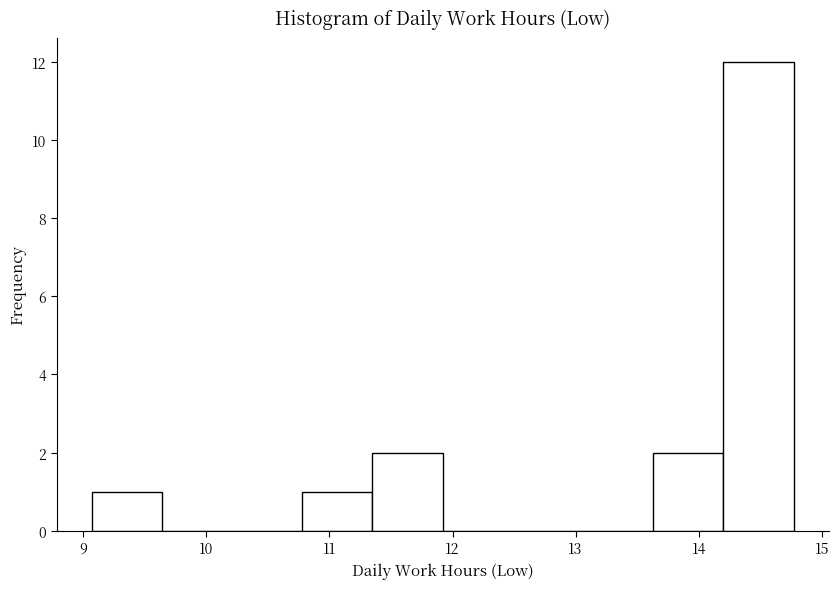

Reading left to right, list every bar in this chart as the range it spans on the x-axis followed by its height. Neither the bar edges nor the heights are printed on the chart, so give them approximately, as read against the axes.

9.07 to 9.64: 1
9.64 to 10.21: 0
10.21 to 10.78: 0
10.78 to 11.35: 1
11.35 to 11.92: 2
11.92 to 12.49: 0
12.49 to 13.06: 0
13.06 to 13.63: 0
13.63 to 14.20: 2
14.20 to 14.77: 12